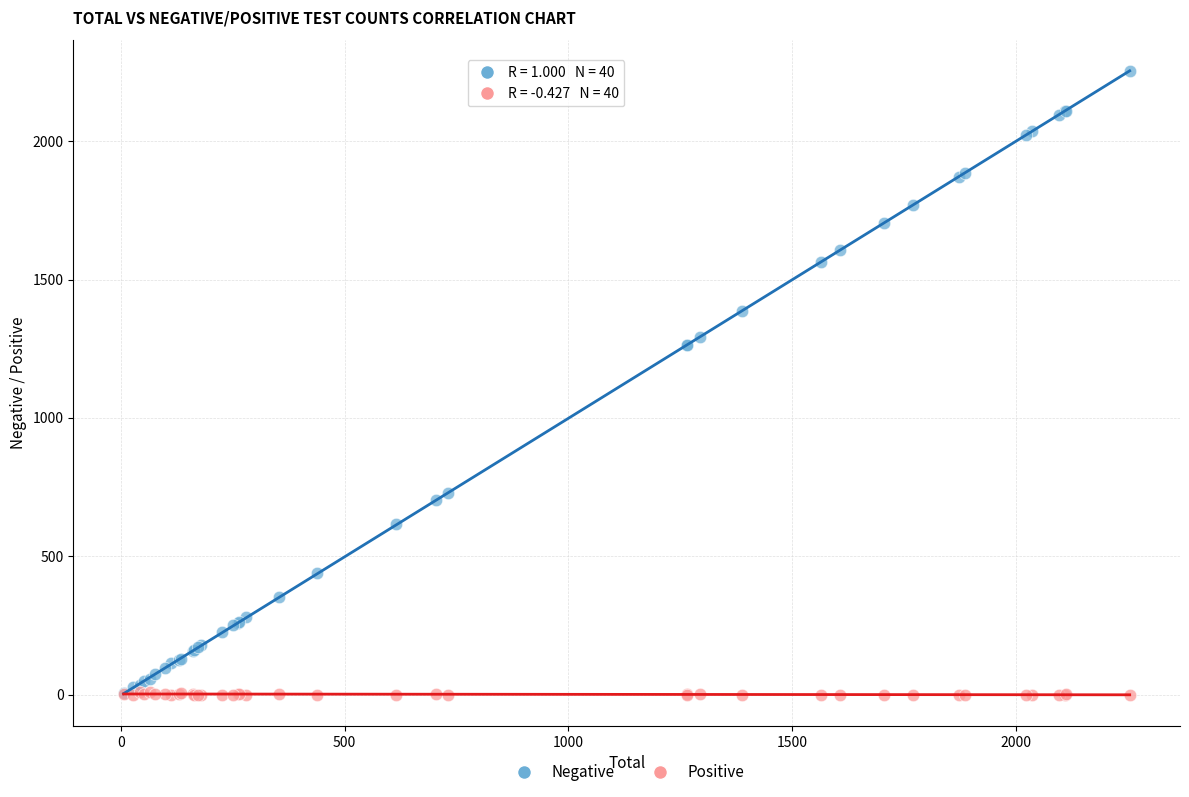

Which series reaches the maximum Y coordinate?

Negative